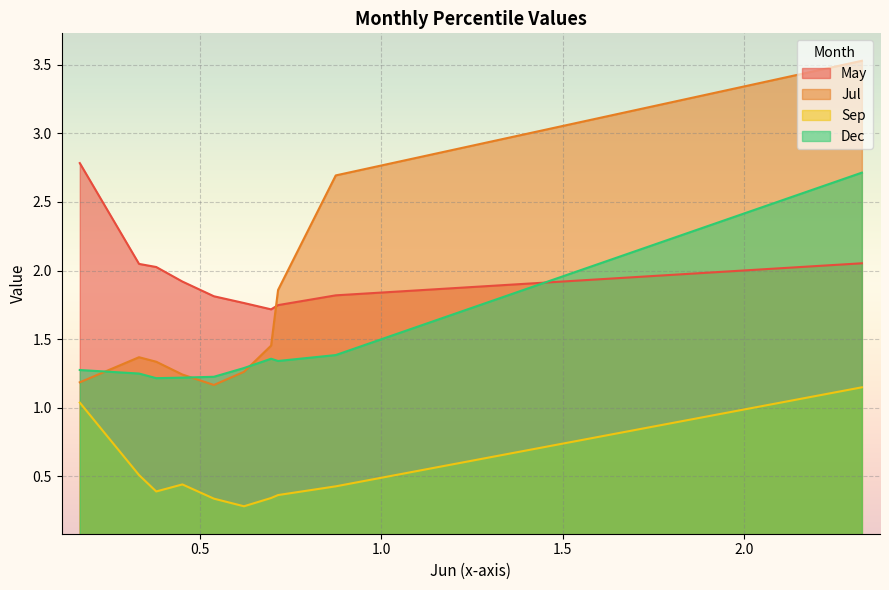

True or false: Sep and Jul intersect in this chart.

False